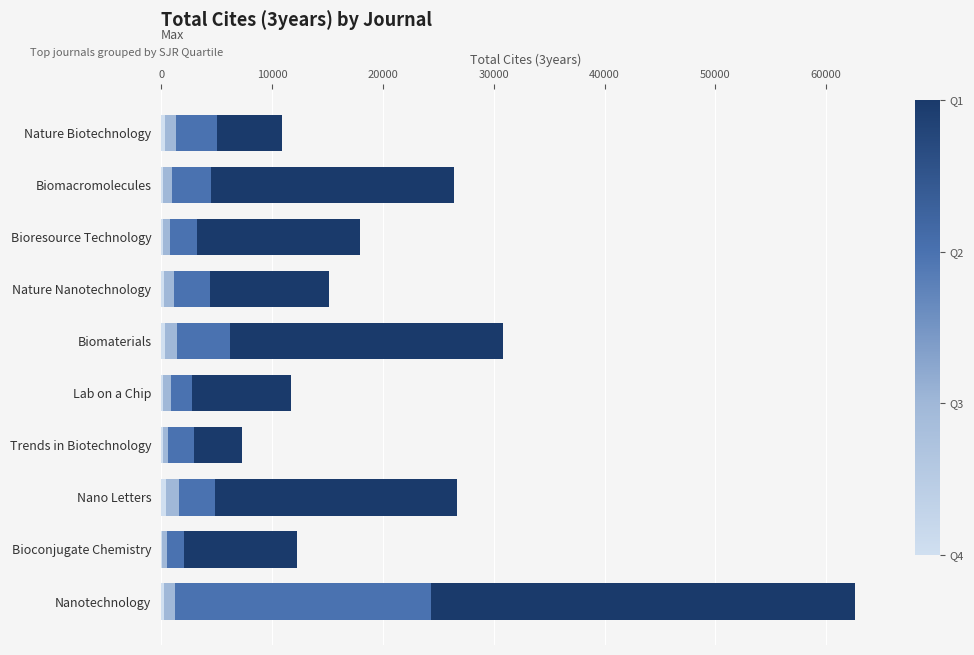

How many series are shown in this chart?

4